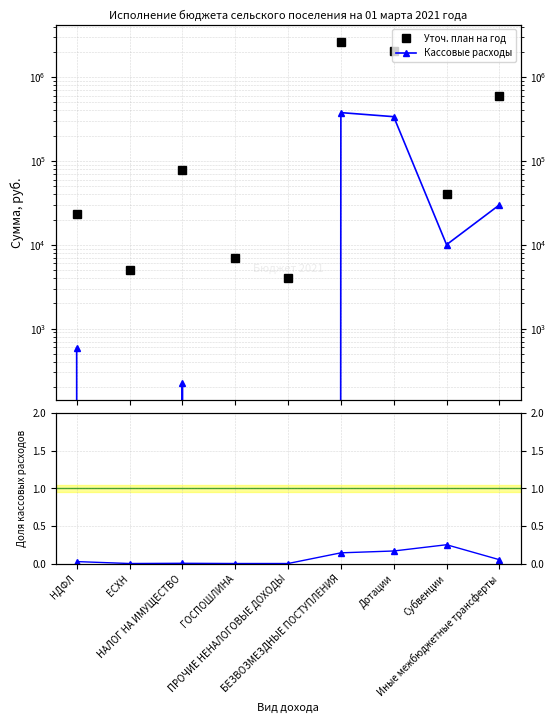

At how many categories does at least one series exceed 1556274?

2